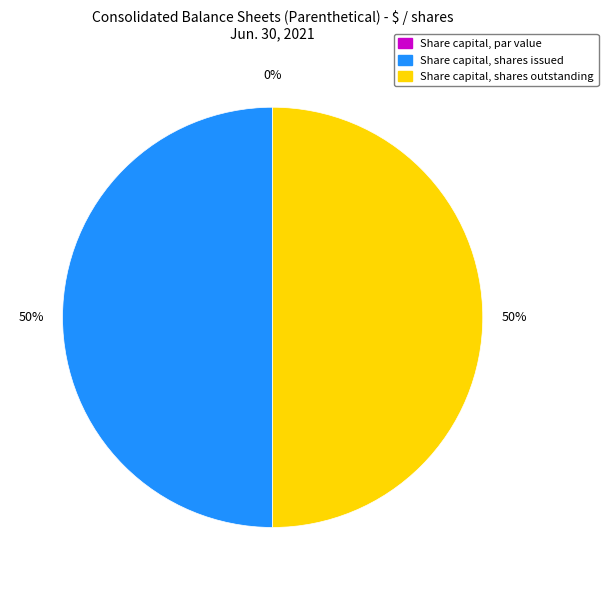

Is it true that Share capital, par value is 0% of the pie?

True